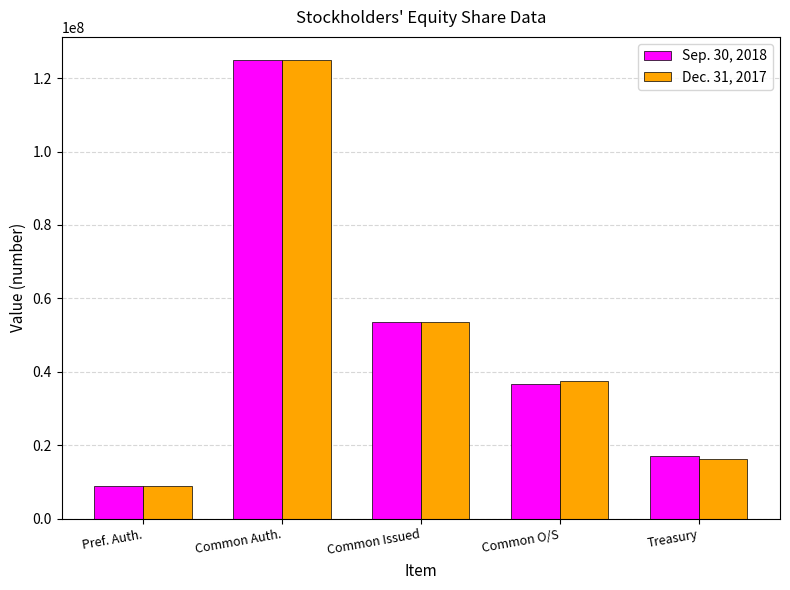

Which category has the highest value in the Dec. 31, 2017 series?

Common Auth.